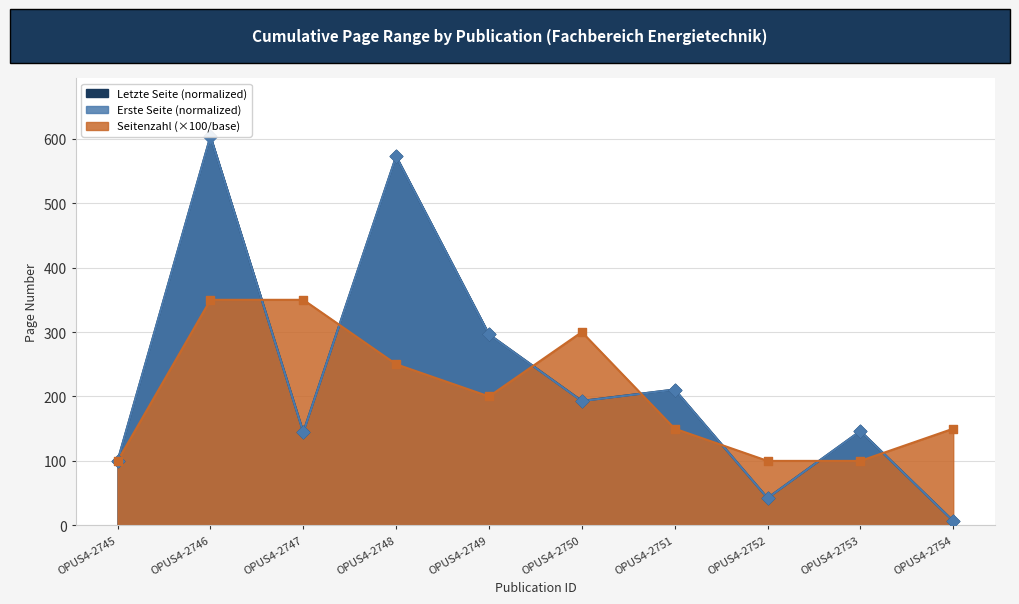

Which series reaches the minimum Y coordinate?

Erste Seite